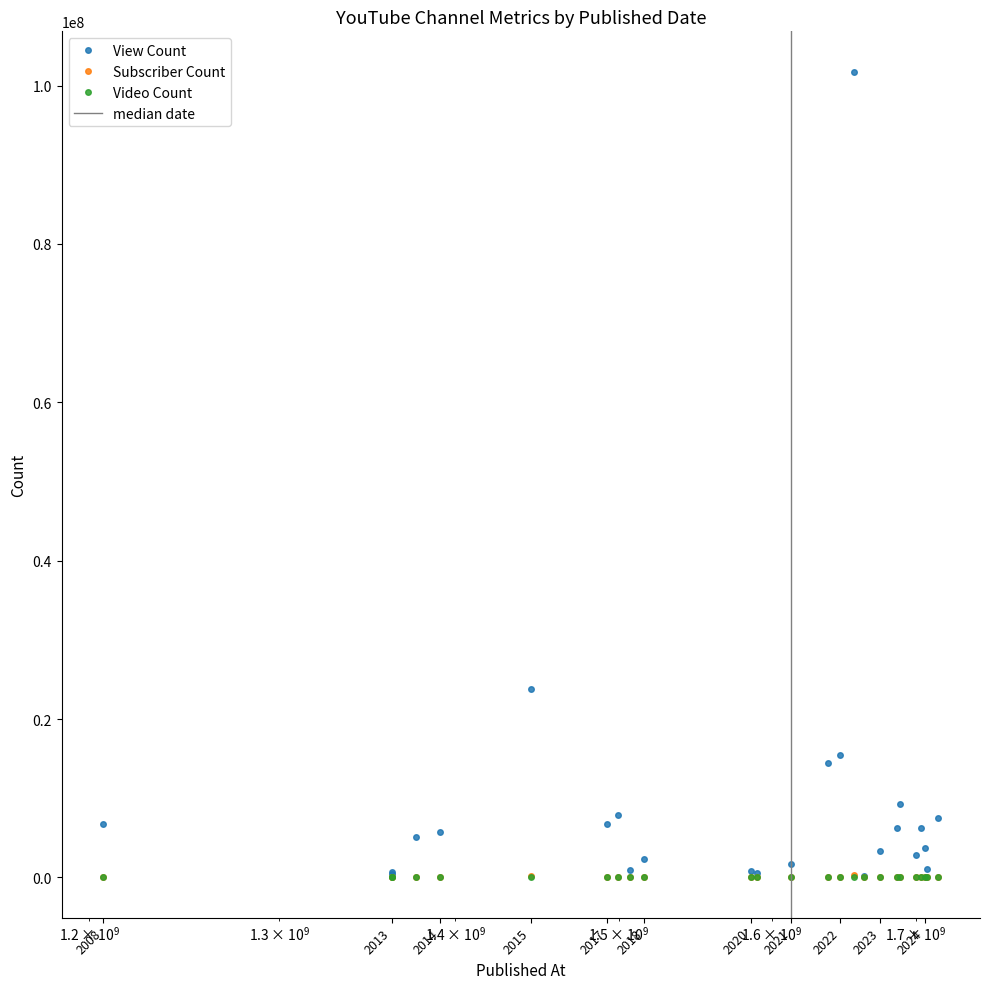

True or false: Video Count and Subscriber Count cross at least once.

False